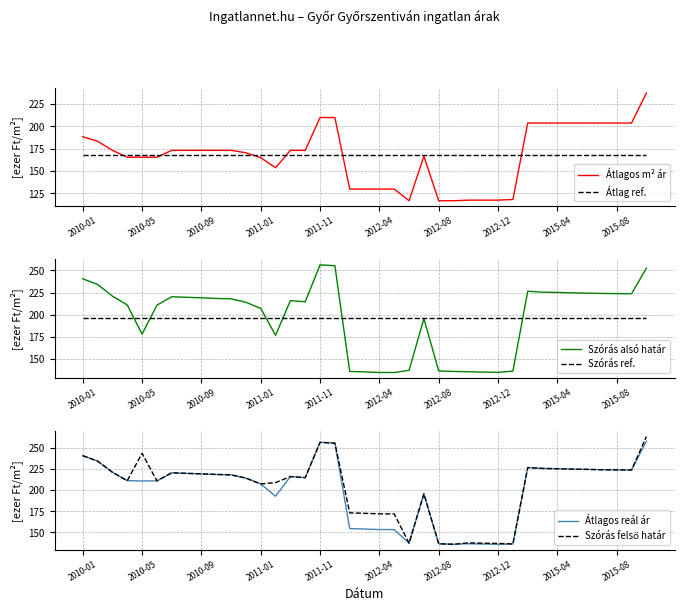

The value of Átlagos m² ár at 2015-04 is 203.8. True or false?

True